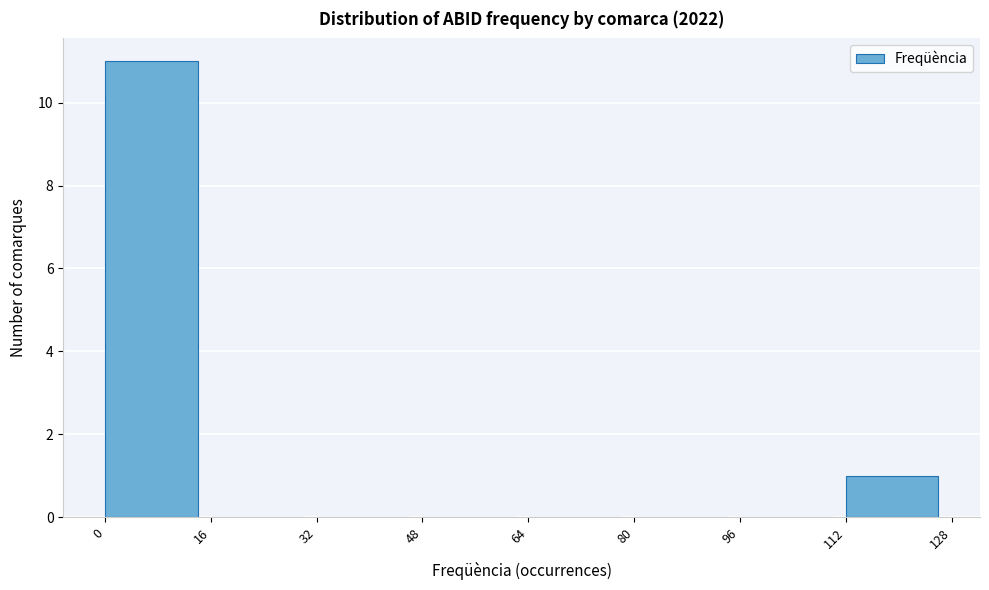

Reading left to right, list every bar in this chart as the range it spans on the x-axis followed by its height. The values are not printed on the chart, so give them approximately, as read against the axis.

0 to 16: 11
16 to 32: 0
32 to 48: 0
48 to 64: 0
64 to 80: 0
80 to 96: 0
96 to 112: 0
112 to 128: 1